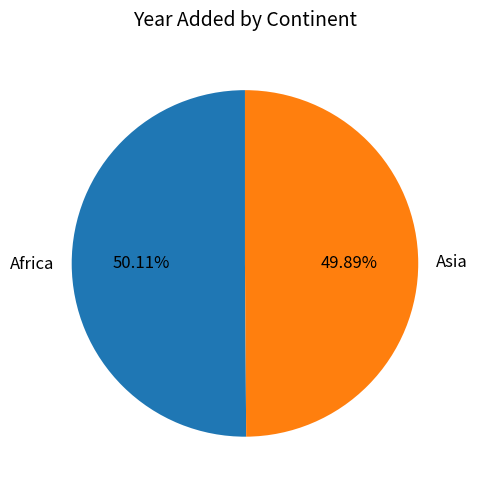

Is the sum of Africa and Asia greater than half?

Yes